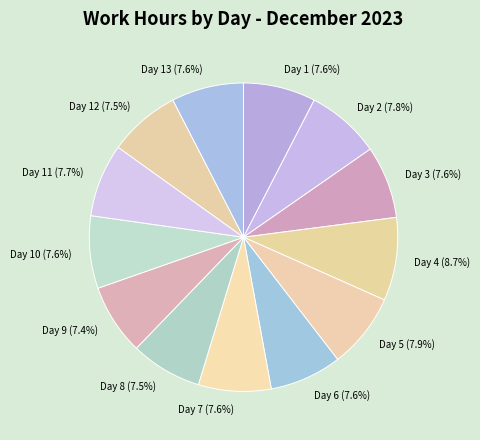

What is the ratio of the value at Day 6 to the value at Day 2?

1.0